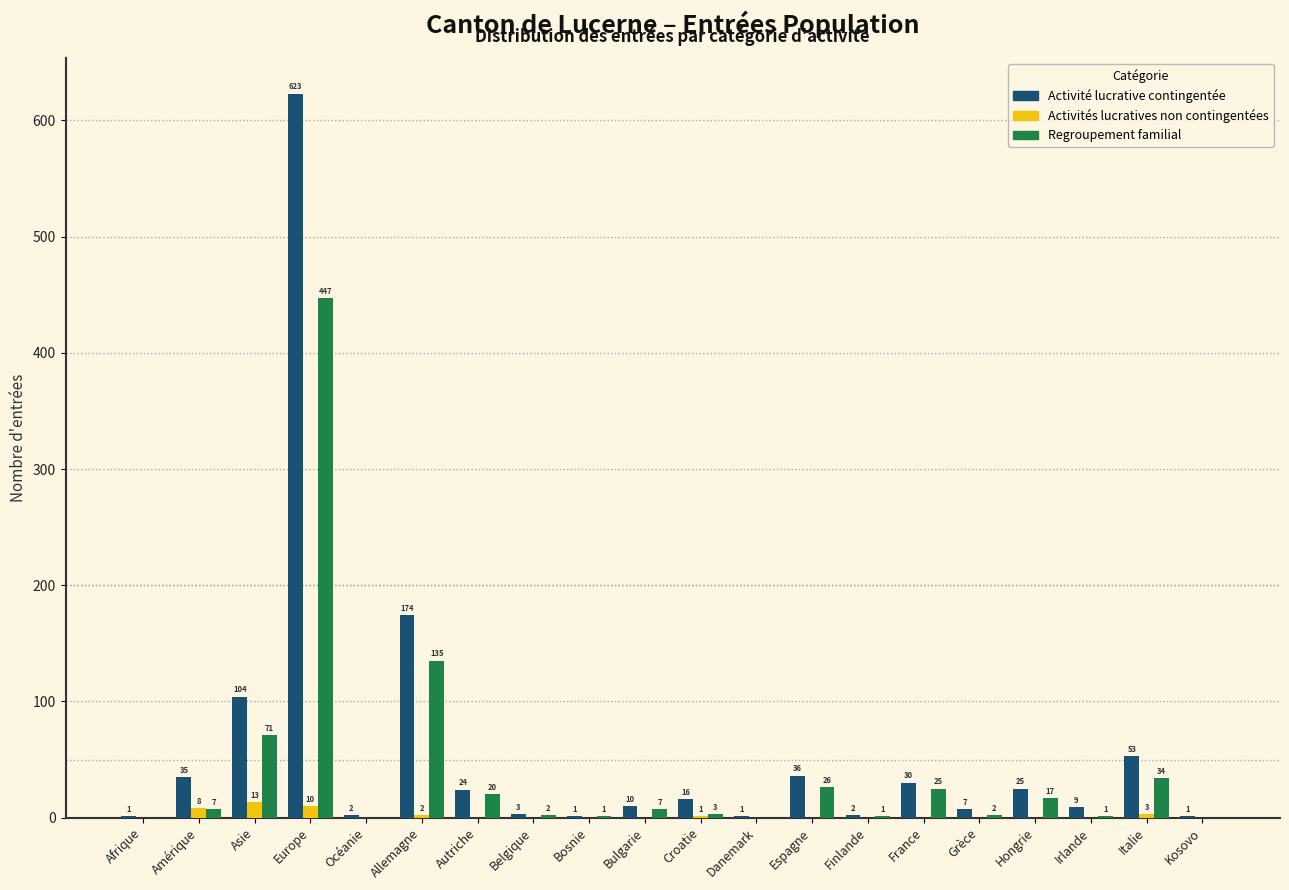

Reading left to right, transcribe all the data shown in this chart.

Activité lucrative contingentée: Afrique=1	Amérique=35	Asie=104	Europe=623	Océanie=2	Allemagne=174	Autriche=24	Belgique=3	Bosnie=1	Bulgarie=10	Croatie=16	Danemark=1	Espagne=36	Finlande=2	France=30	Grèce=7	Hongrie=25	Irlande=9	Italie=53	Kosovo=1
Activités lucratives non contingentées: Afrique=0	Amérique=8	Asie=13	Europe=10	Océanie=0	Allemagne=2	Autriche=0	Belgique=0	Bosnie=0	Bulgarie=0	Croatie=1	Danemark=0	Espagne=0	Finlande=0	France=0	Grèce=0	Hongrie=0	Irlande=0	Italie=3	Kosovo=0
Regroupement familial: Afrique=0	Amérique=7	Asie=71	Europe=447	Océanie=0	Allemagne=135	Autriche=20	Belgique=2	Bosnie=1	Bulgarie=7	Croatie=3	Danemark=0	Espagne=26	Finlande=1	France=25	Grèce=2	Hongrie=17	Irlande=1	Italie=34	Kosovo=0